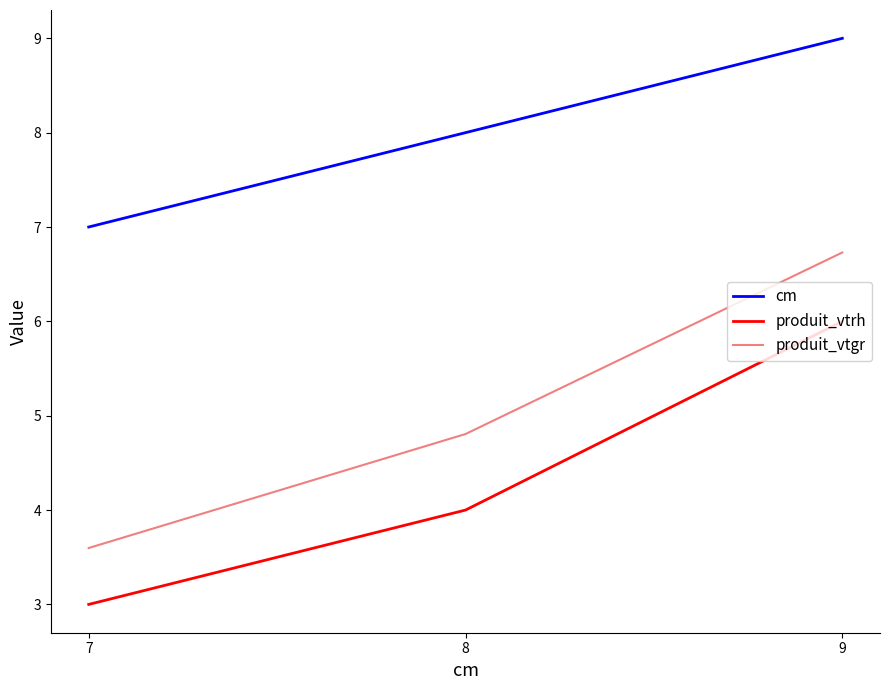

How many values in the cm series are below 8?

1